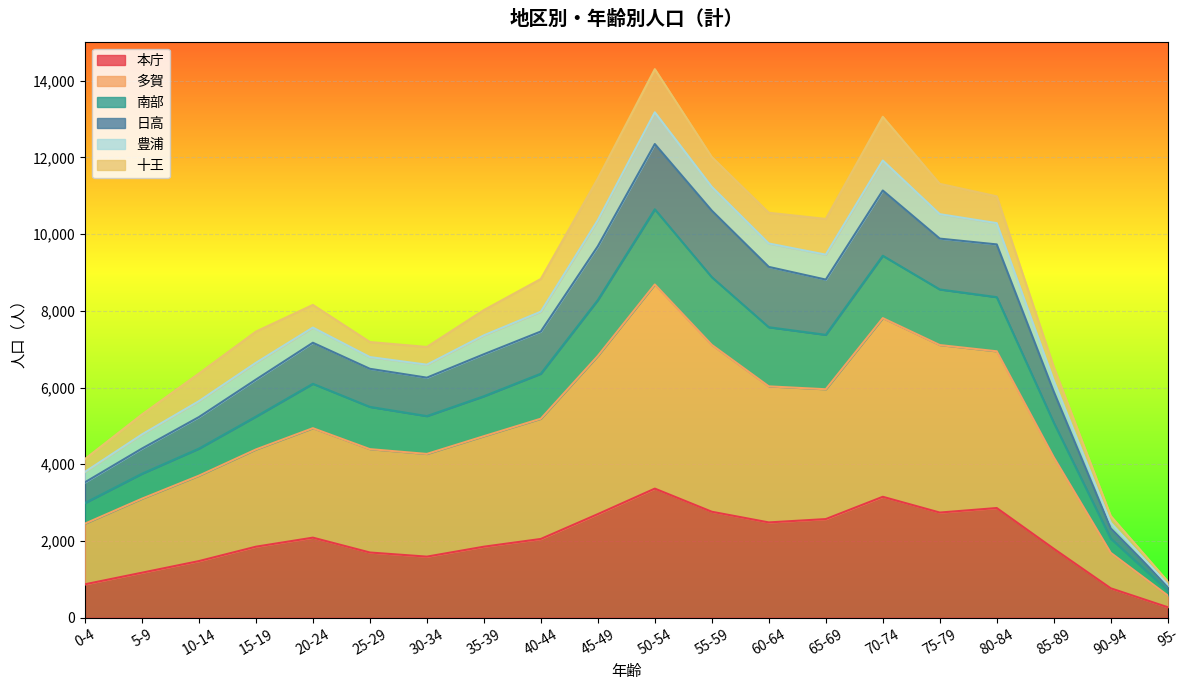

What is the maximum value for 本庁?

3365